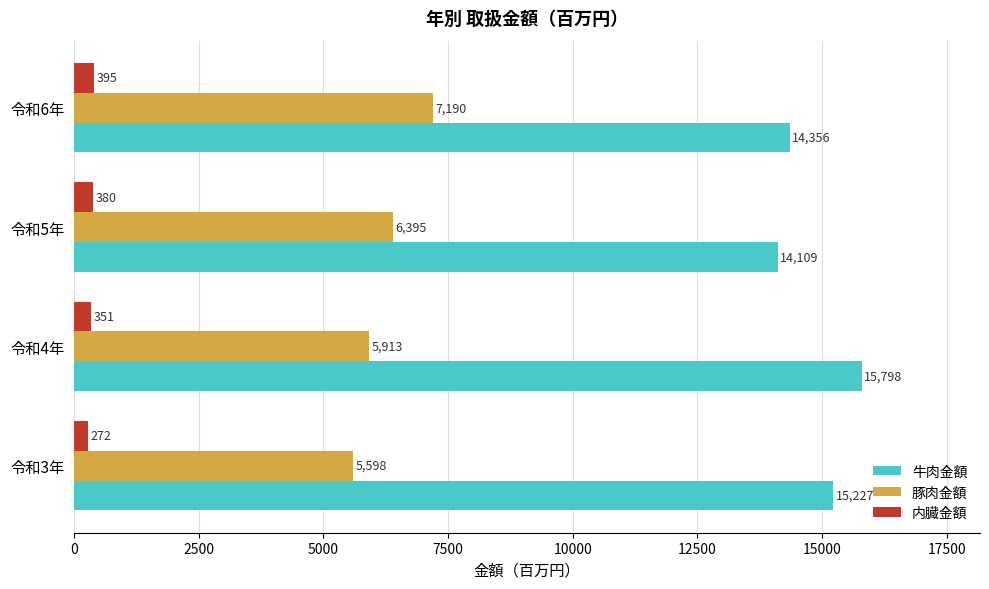

What is the difference between the highest and lowest values at 令和4年?

15447